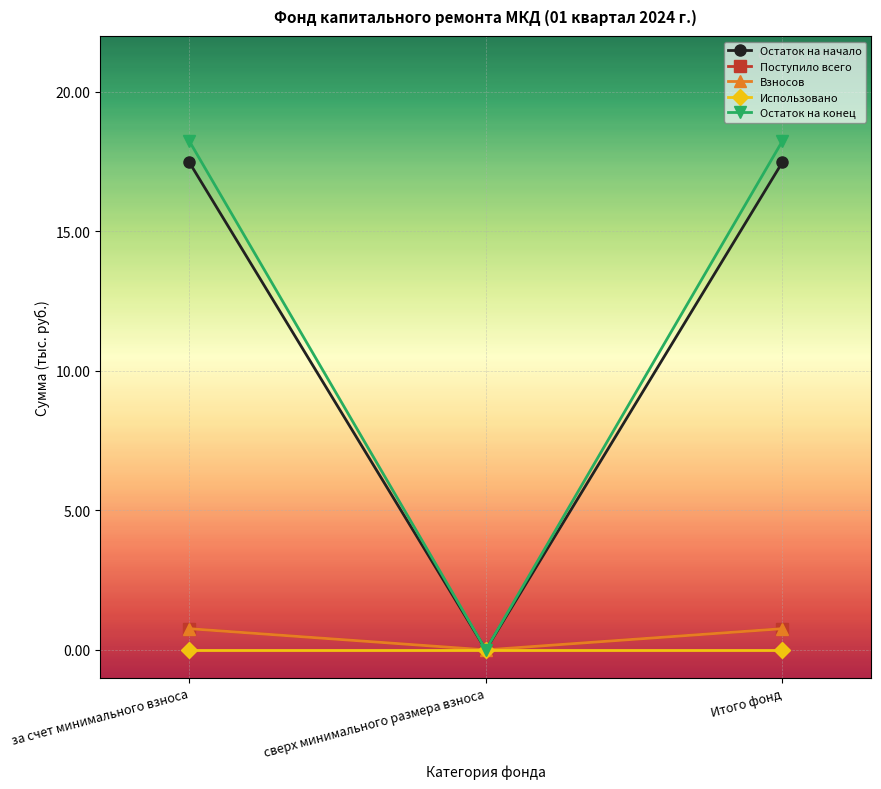

What is the label of the 1st point from the left?

за счет минимального взноса